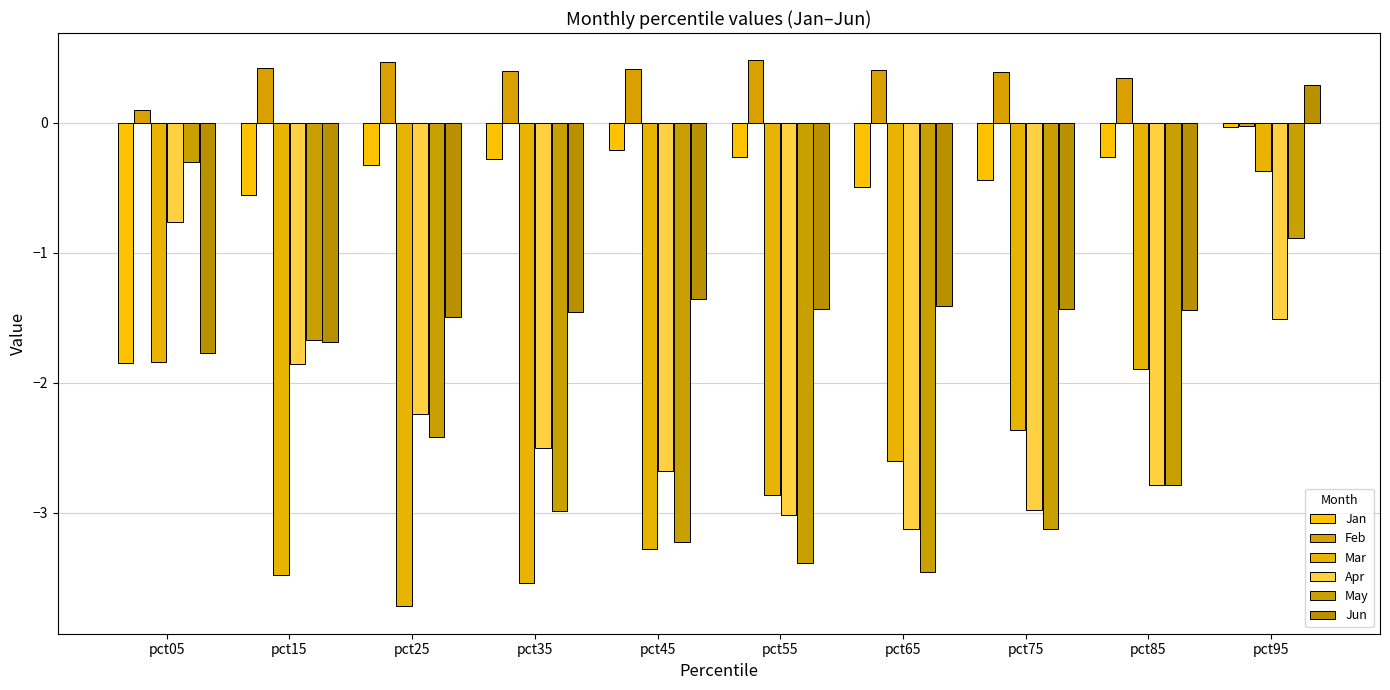

Which series has the widest spread of values?

Mar